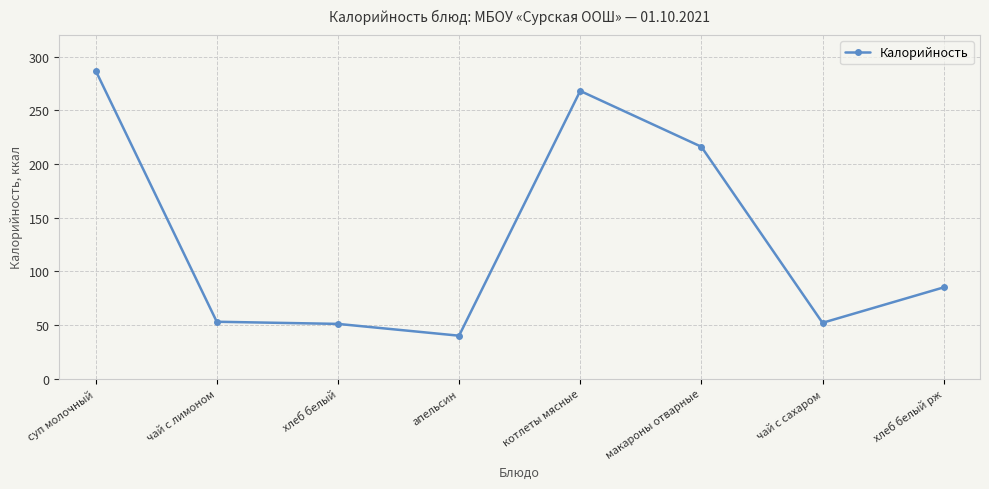

What position from the left is чай с лимоном?

2